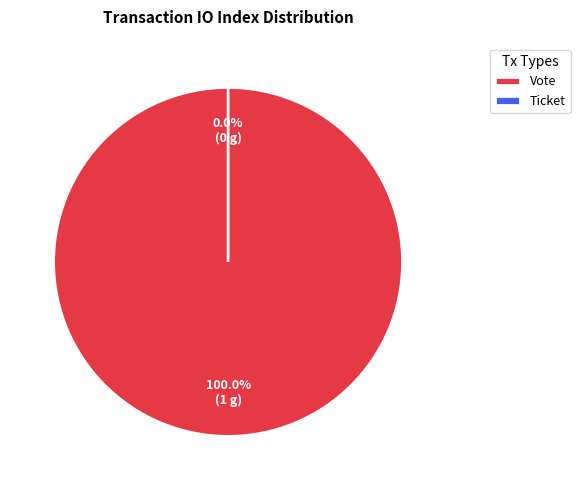

Count the number of slices in the pie.

2